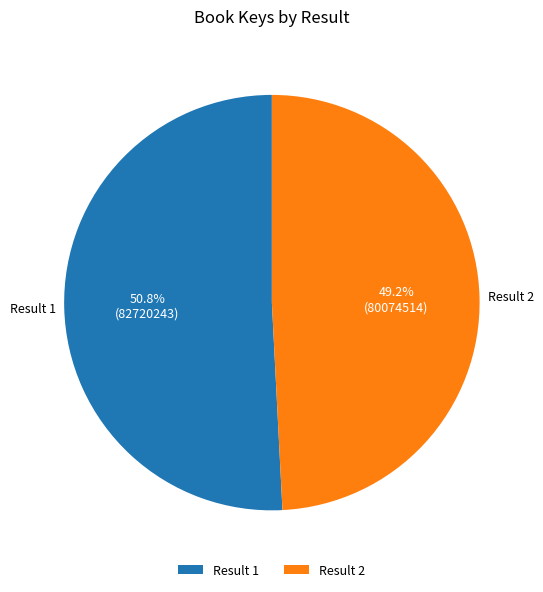

Which category has the biggest portion of the pie?

Result 1